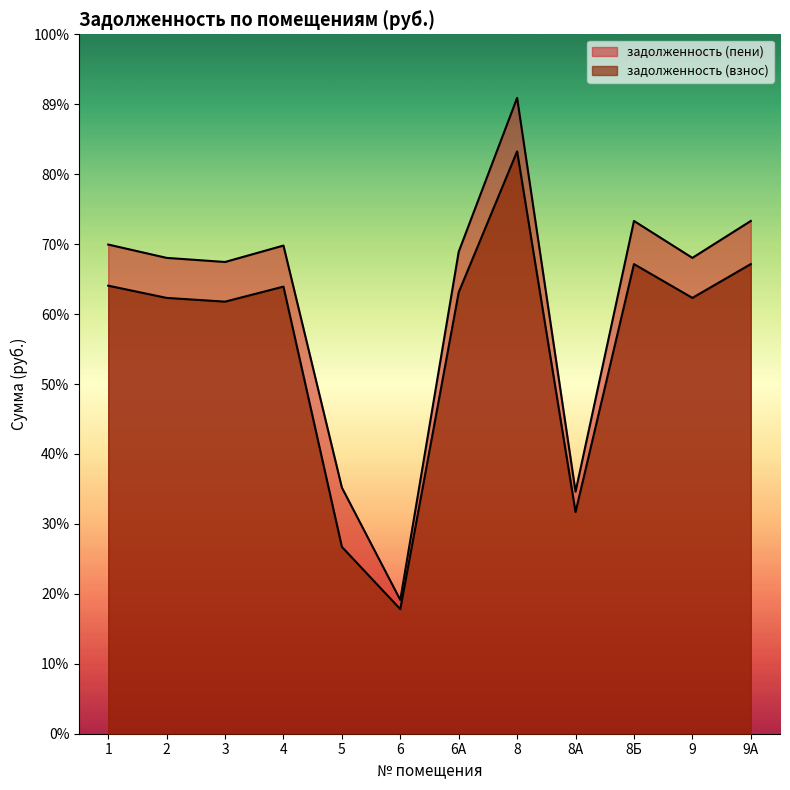

What is the difference between the highest and lowest values at 4?

771.1